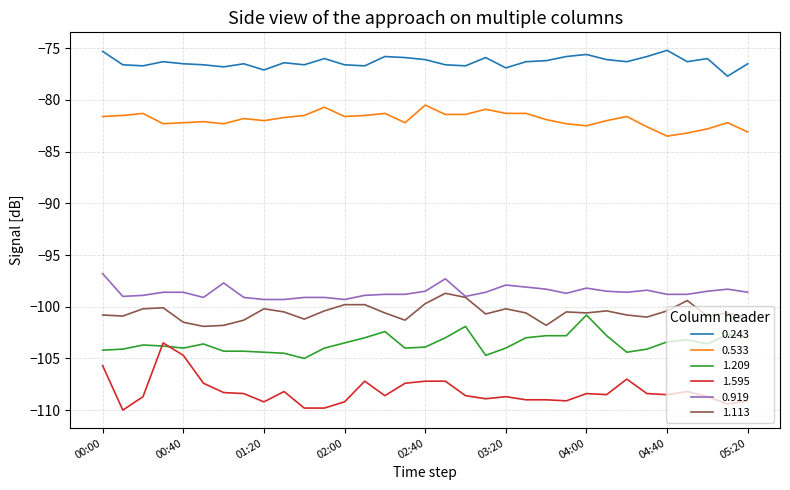

Which series has the largest total across all categories?

0.243